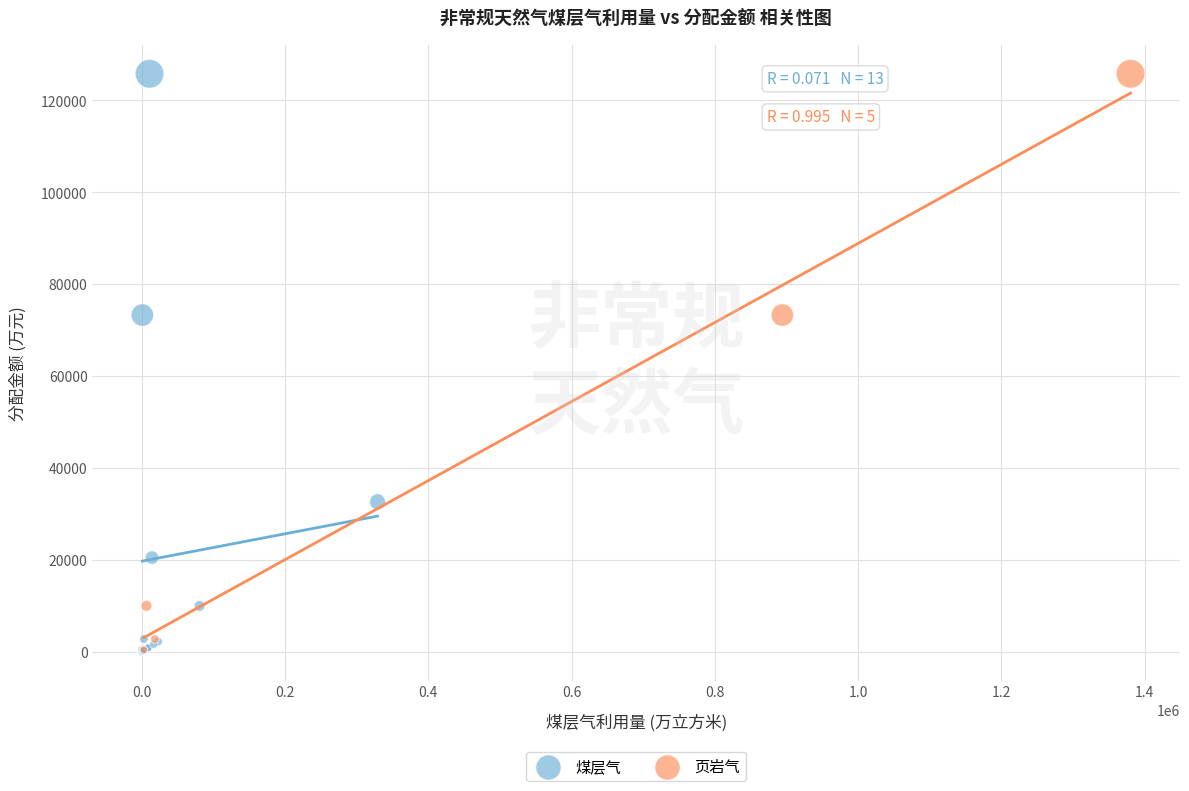

What are all the series names shown in the legend?

煤层气, 页岩气